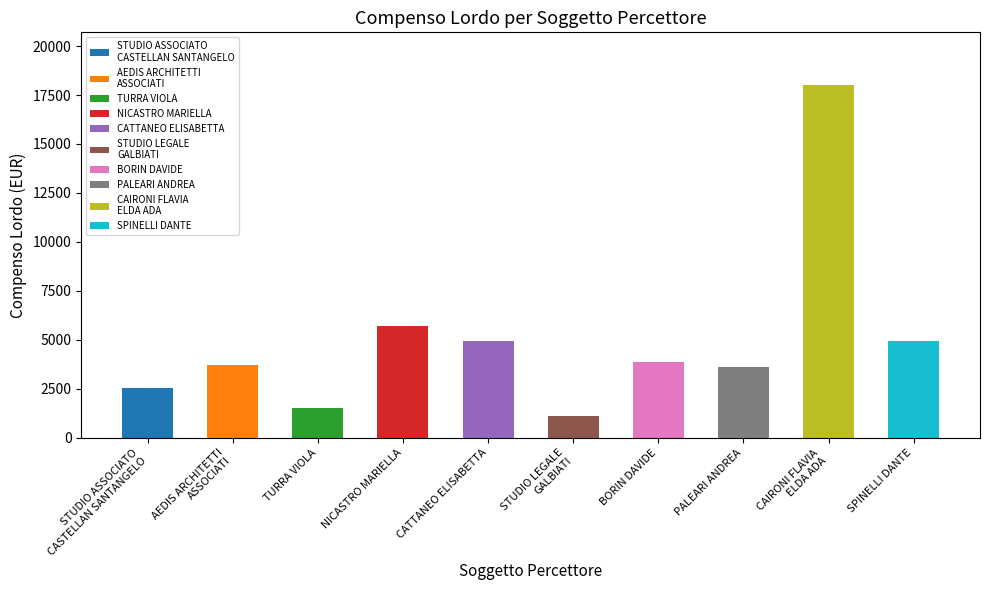

What is the smallest value displayed?

1091.2